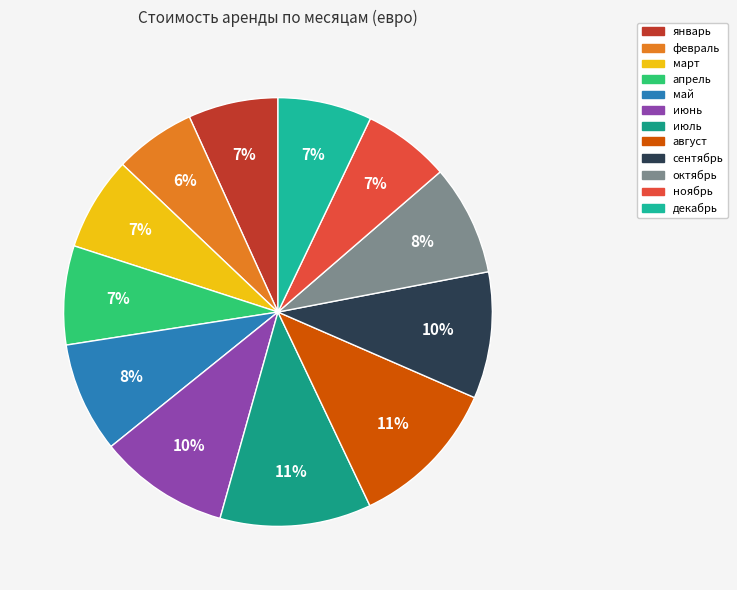

To the nearest percent, what percentage of the pie is февраль?

6%